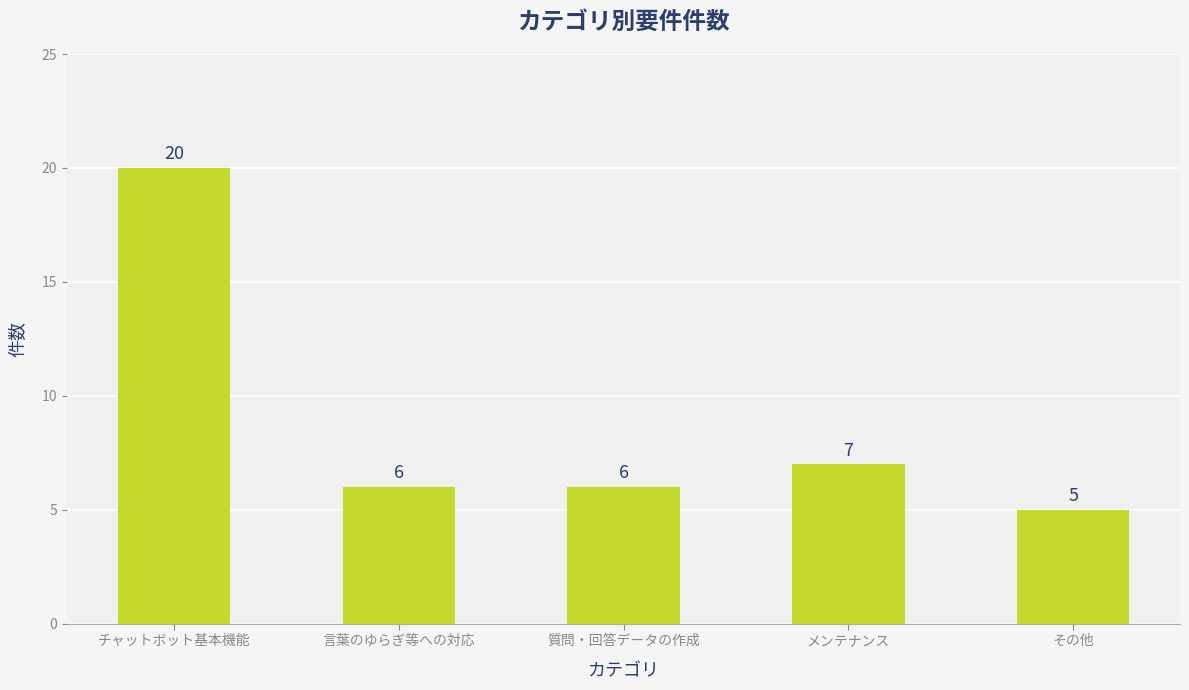

Which label corresponds to the smallest value in the chart?

その他